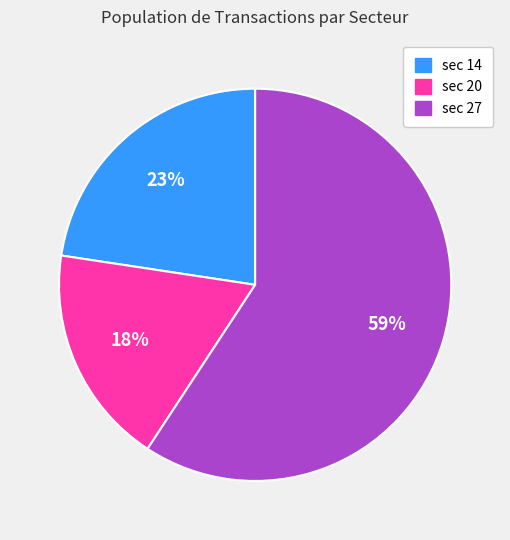

To the nearest percent, what is the average slice percentage?

33%